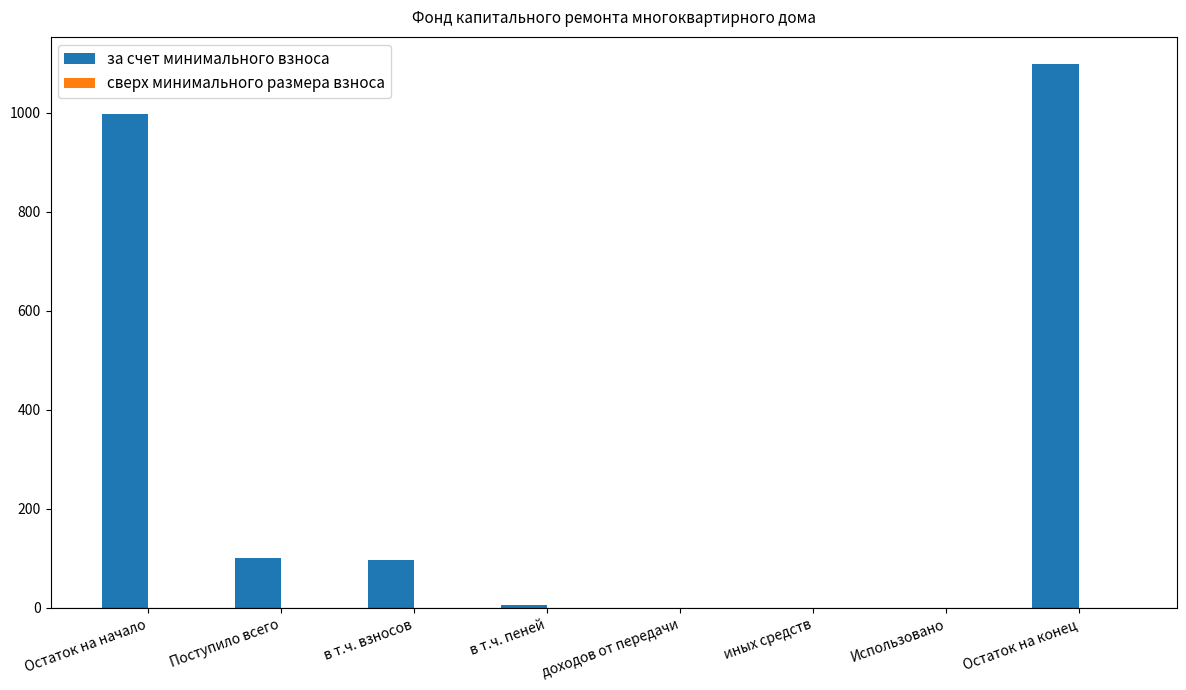

The value at иных средств is 0.0. True or false?

True